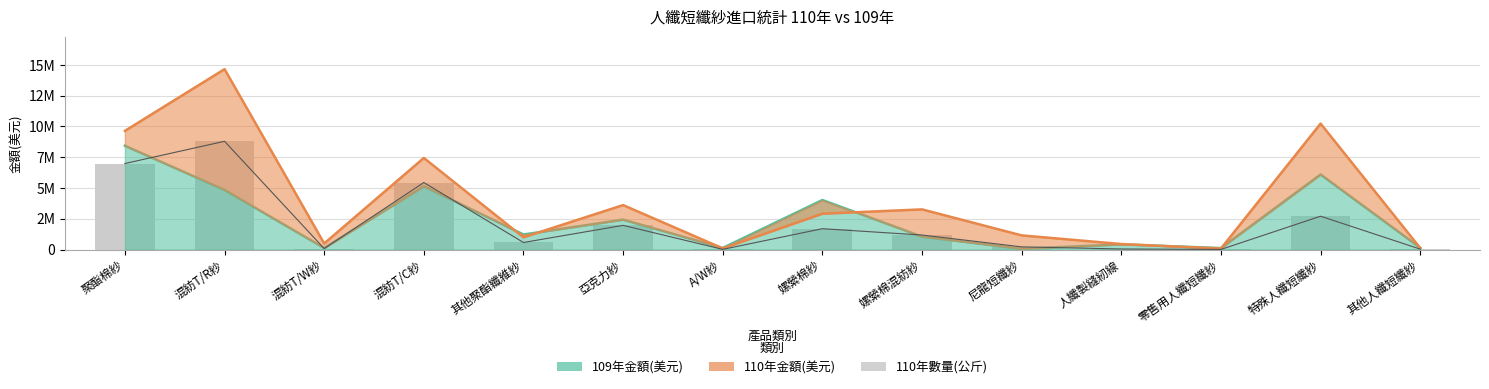

At which label is the value closest to 4397911?

混紡T/C紗